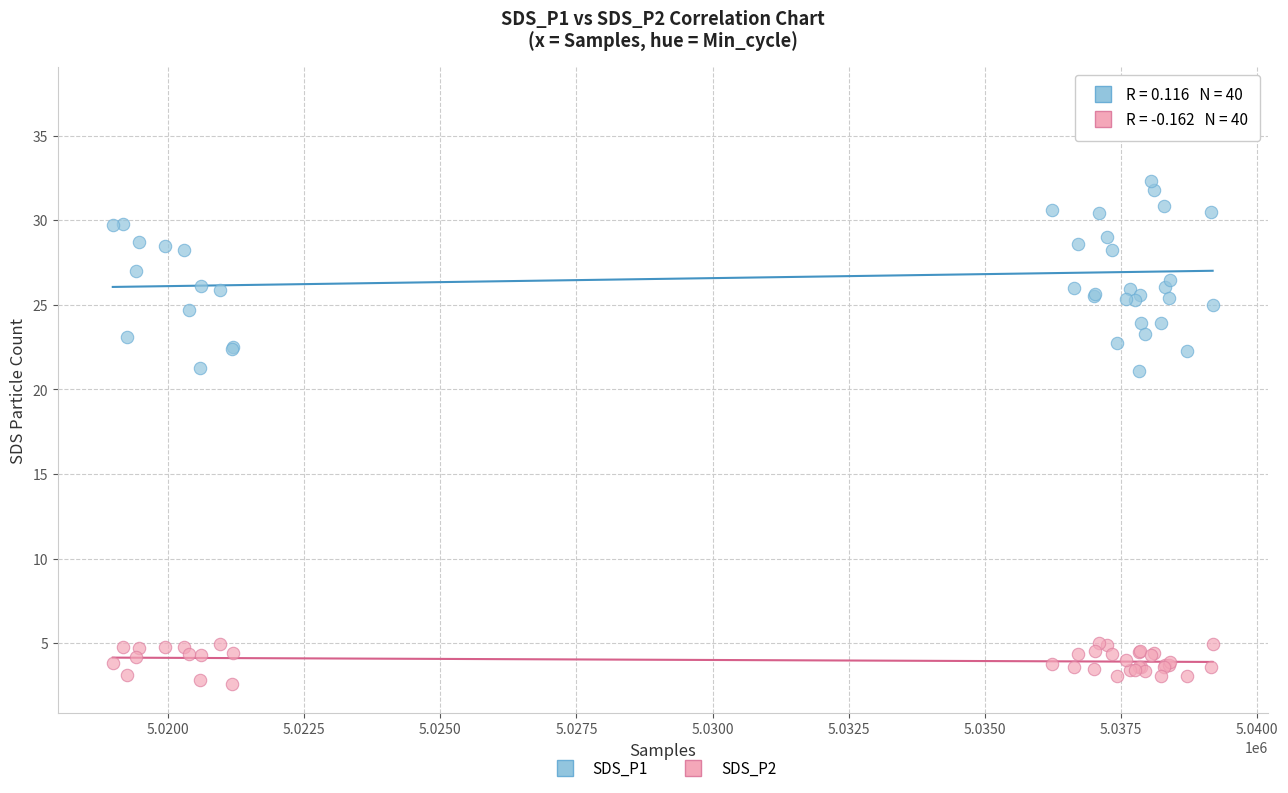

What are all the series names shown in the legend?

SDS_P1, SDS_P2